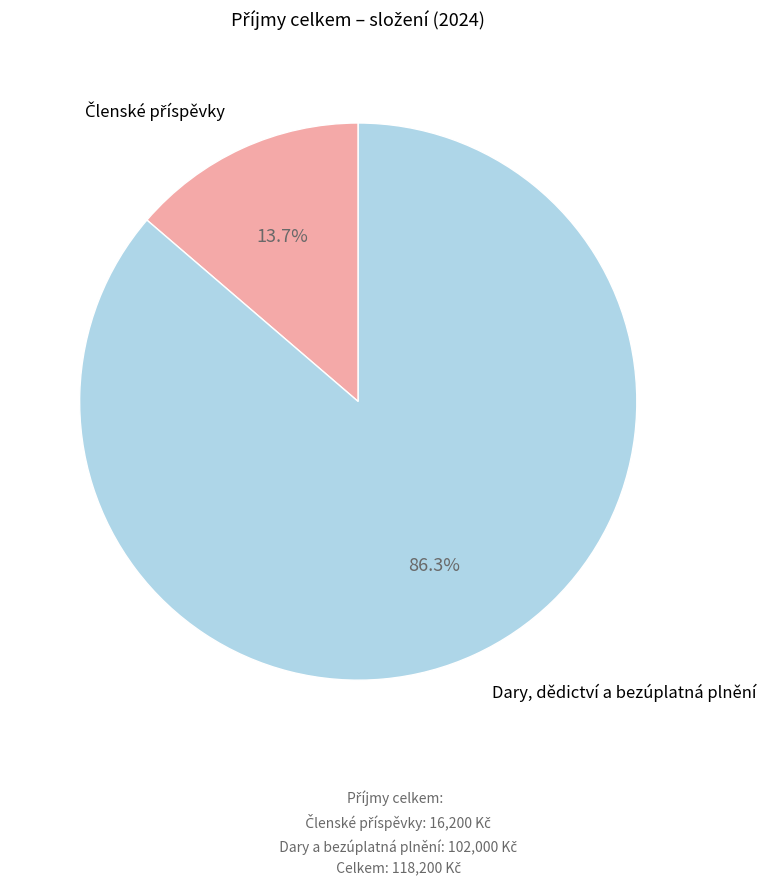

Is there a majority slice in this chart?

Yes